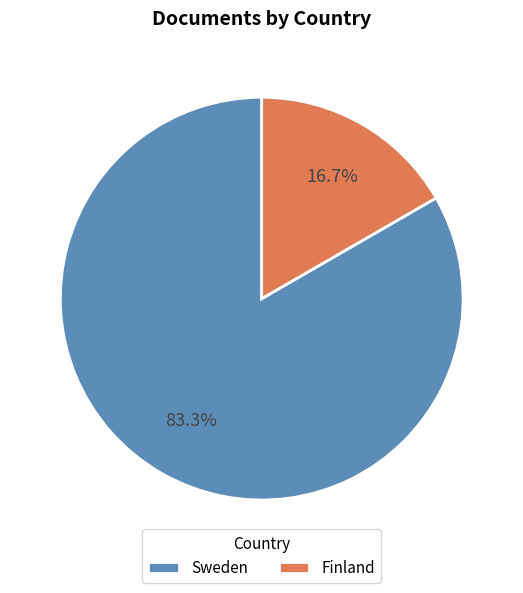

Approximately how many times larger is the value at Finland compared to Sweden?

0.2